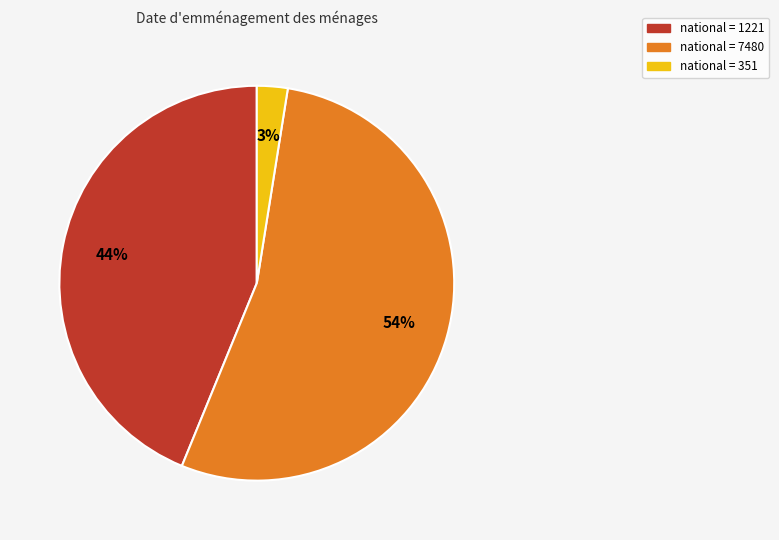

To the nearest percent, what is the average slice percentage?

33%